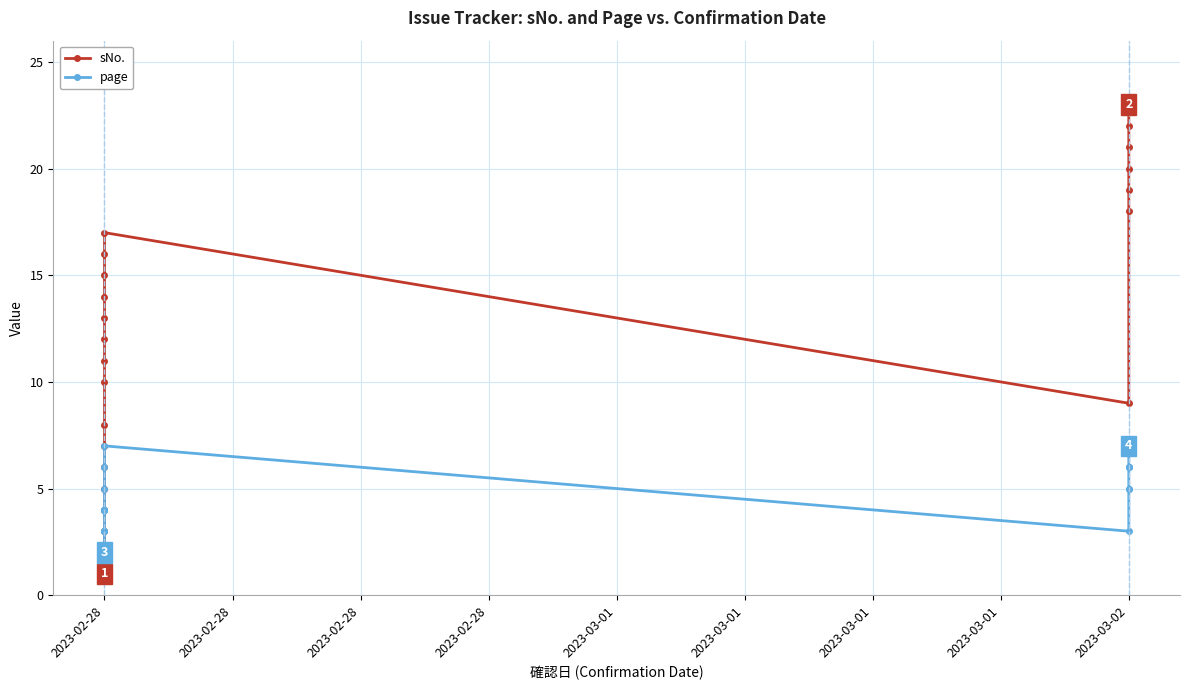

How many lines are shown in the chart?

2